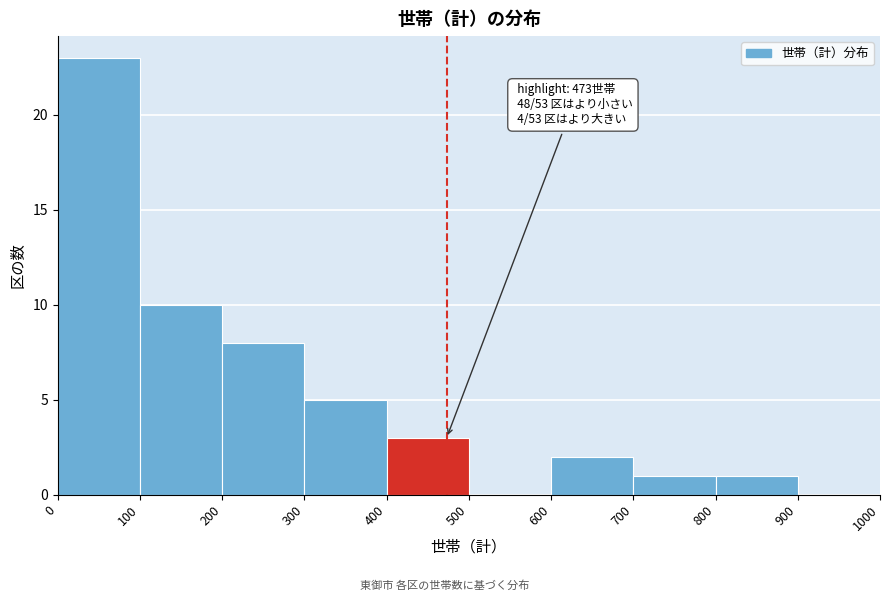

Over which range of the x-axis is the bar tallest?

0 to 100